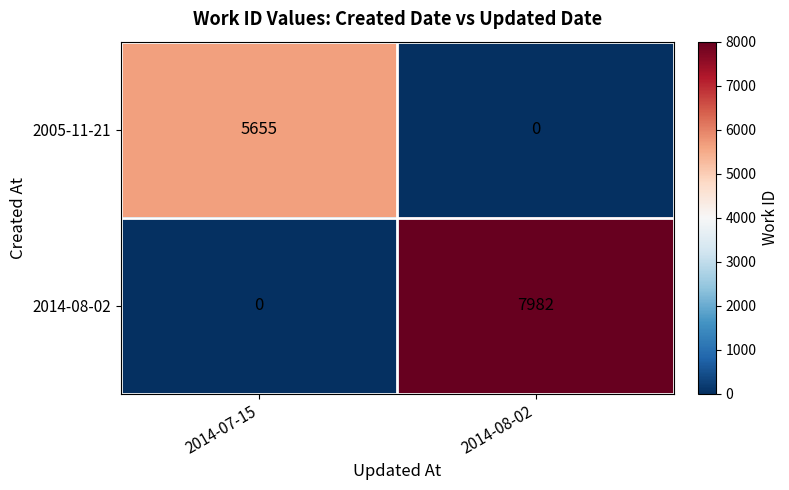

Which category has the highest value across all series?

2014-08-02